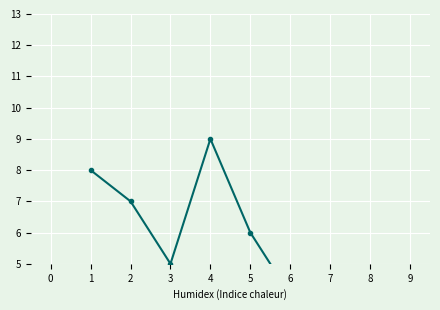

What is the value of the 1st point from the left?

8